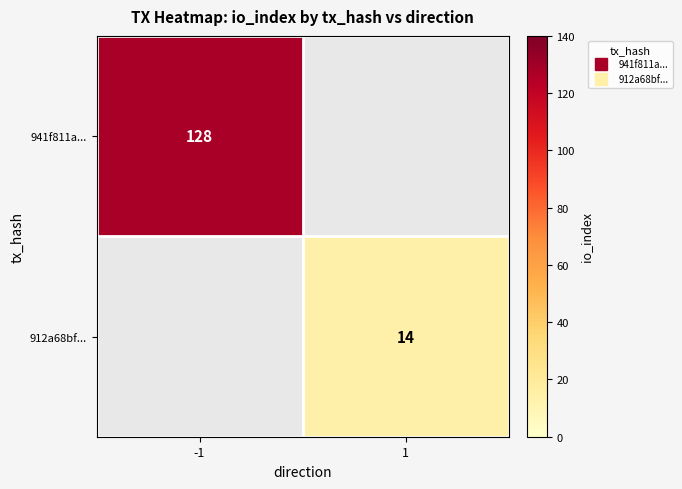

What is the greatest value displayed?

128.0